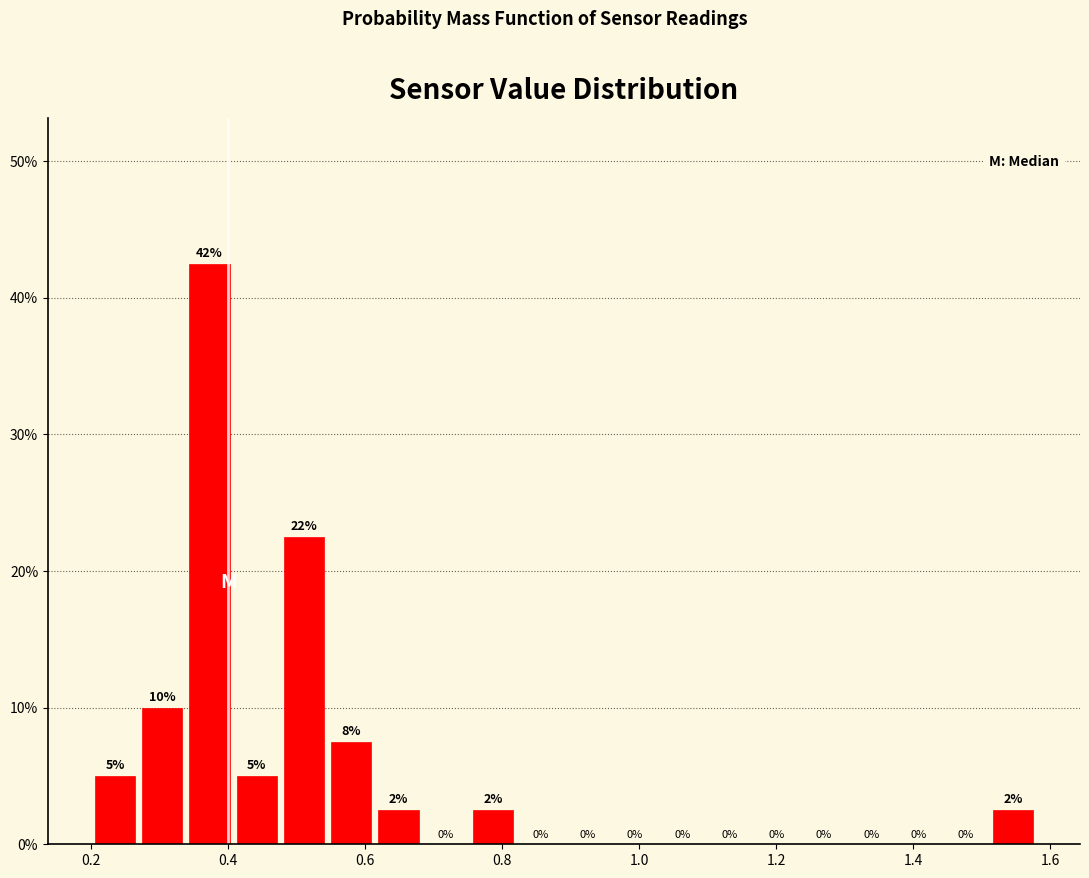

Around what value on the x-axis is the tallest bar? Give the approximate position of its centre, as read against the axis.

0.38